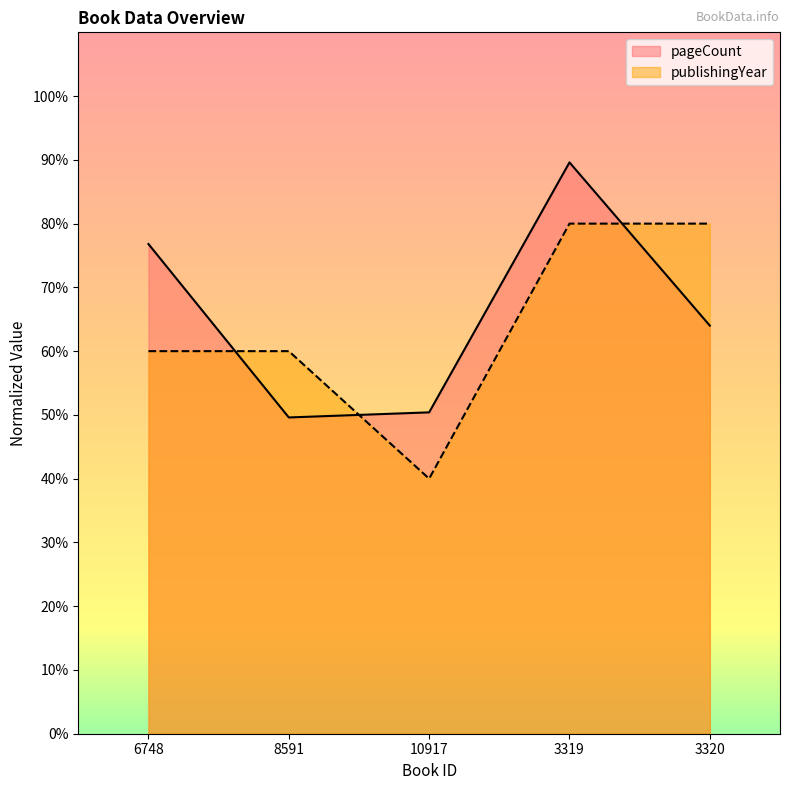

Does the chart have visible grid lines?

No